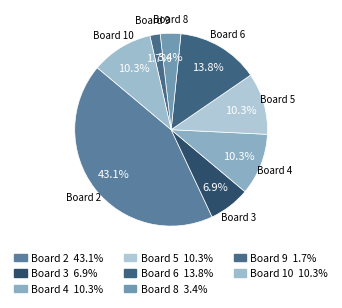

Count the number of slices in the pie.

8